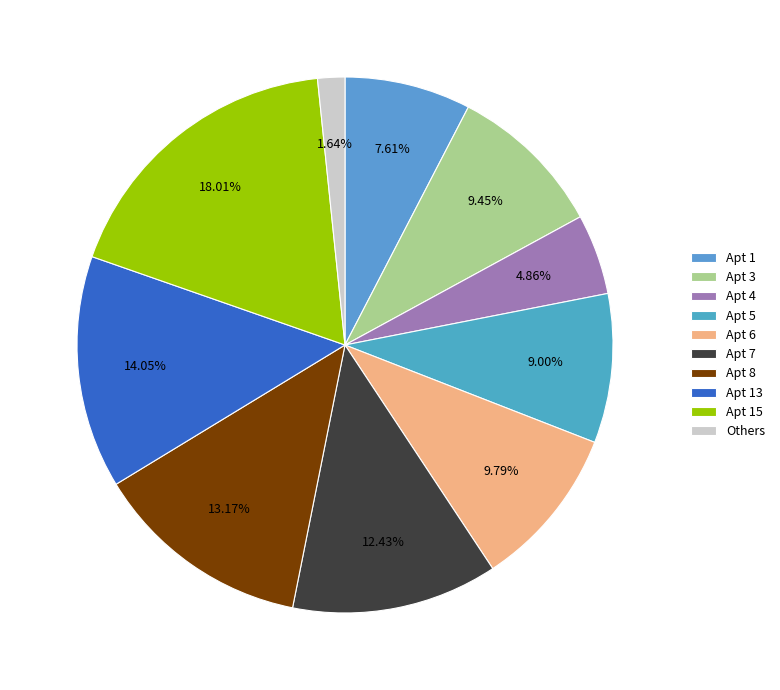

How many slices are in this pie chart?

10